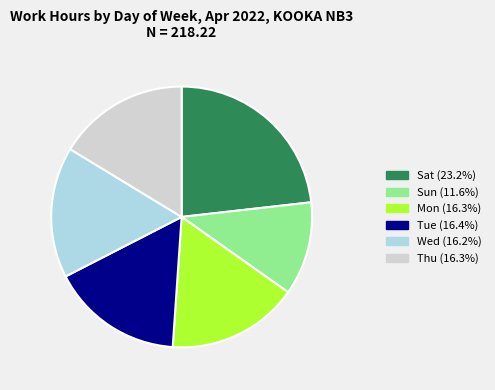

Combined, do Sat and Tue account for over 50%?

No